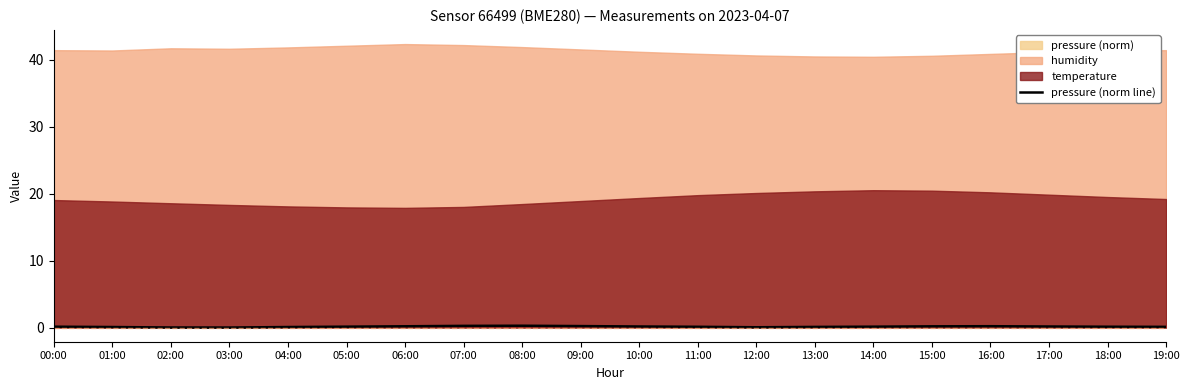

Which label corresponds to the largest value in the chart?

08:00